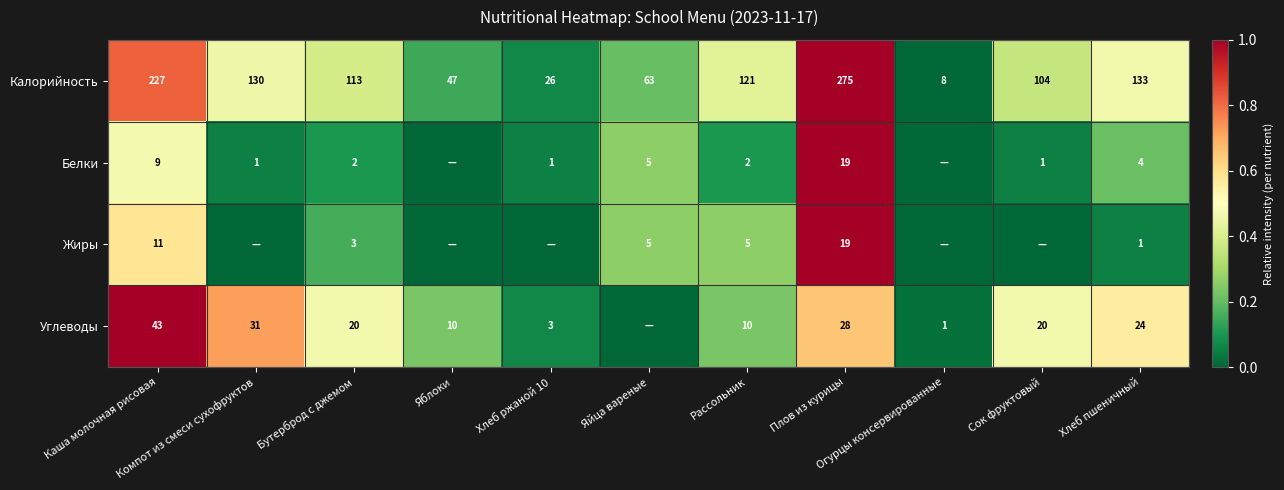

What is the maximum value for Калорийность?

275